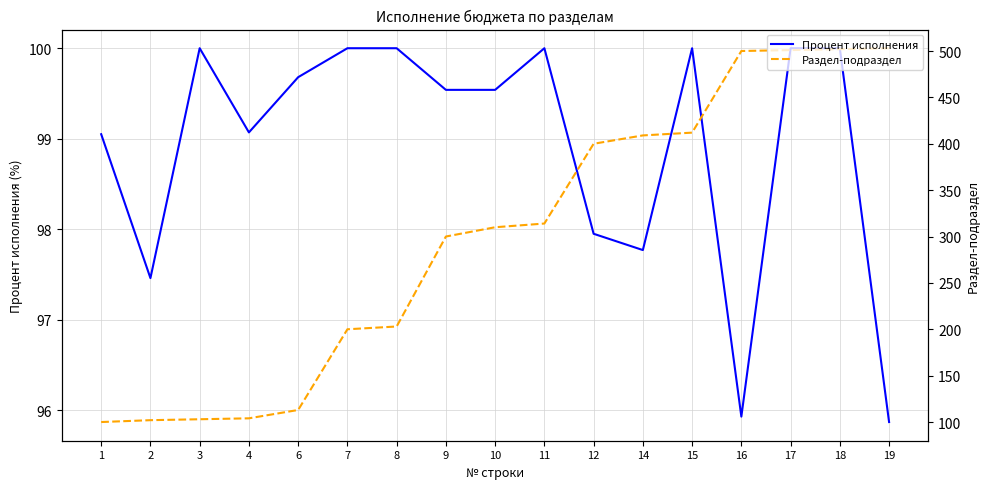

Where does the Раздел-подраздел series first go above 310?

11